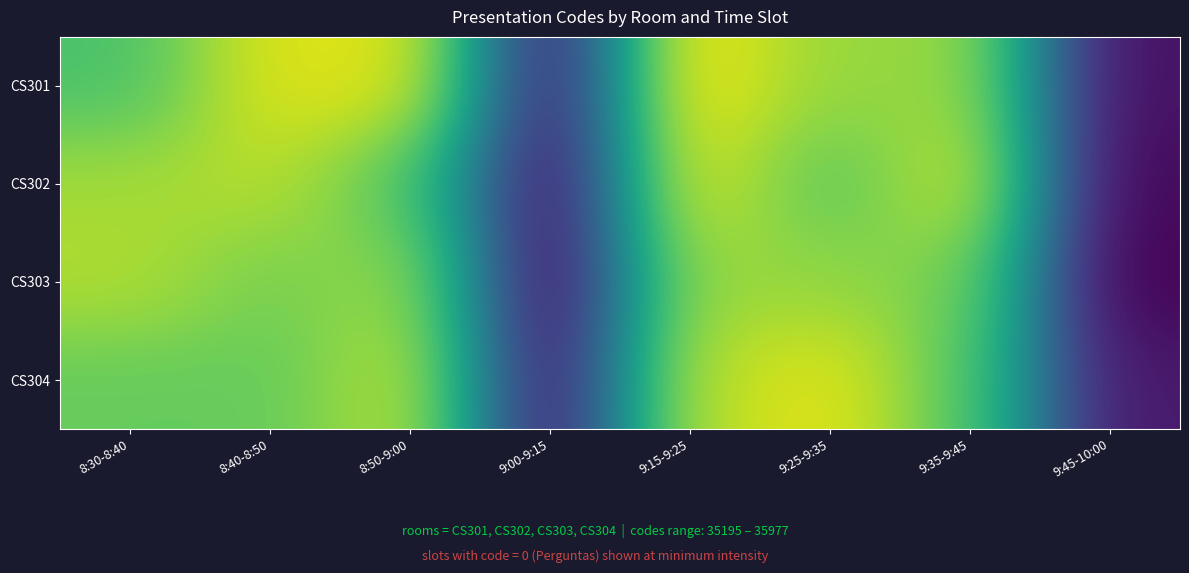

Reading left to right, list all the values displayed in this chart.

CS301: 8:30-8:40=35219.8	8:40-8:50=35830.1	8:50-9:00=35861.4	9:00-9:15=33511.4	9:15-9:25=35965.3	9:25-9:35=35543.3	9:35-9:45=35583.0	9:45-10:00=33473.6
CS302: 8:30-8:40=35609.5	8:40-8:50=35686.1	8:50-9:00=35257.8	9:00-9:15=33412.0	9:15-9:25=35852.1	9:25-9:35=35280.3	9:35-9:45=35797.8	9:45-10:00=33407.1
CS303: 8:30-8:40=35657.4	8:40-8:50=35416.7	8:50-9:00=35574.6	9:00-9:15=33364.6	9:15-9:25=35580.3	9:25-9:35=35538.7	9:35-9:45=35425.4	9:45-10:00=33364.0
CS304: 8:30-8:40=35350.8	8:40-8:50=35347.5	8:50-9:00=35724.5	9:00-9:15=33454.0	9:15-9:25=35699.0	9:25-9:35=35859.4	9:35-9:45=35284.9	9:45-10:00=33527.9